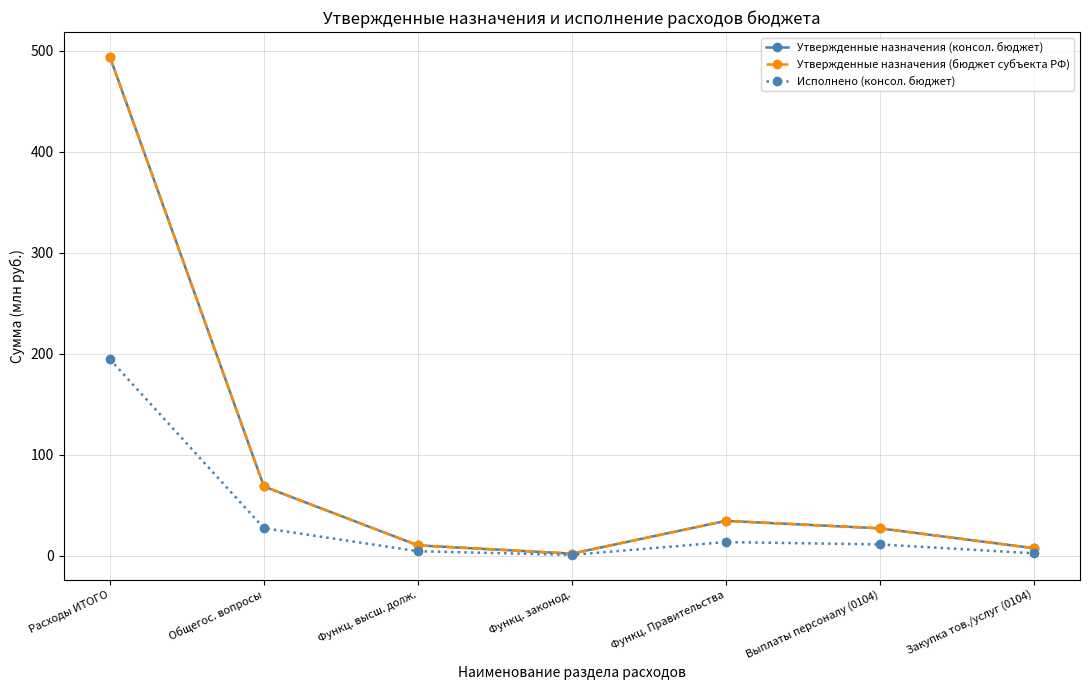

Reading left to right, extract all data points from this chart.

Утвержденные назначения (консол. бюджет): Расходы ИТОГО=493.6	Общегос. вопросы=68.4	Функц. высш. долж.=10.1	Функц. законод.=1.9	Функц. Правительства=34.3	Выплаты персоналу (0104)=27.0	Закупка тов./услуг (0104)=7.3
Утвержденные назначения (бюджет субъекта РФ): Расходы ИТОГО=493.6	Общегос. вопросы=68.4	Функц. высш. долж.=10.1	Функц. законод.=1.9	Функц. Правительства=34.3	Выплаты персоналу (0104)=27.0	Закупка тов./услуг (0104)=7.3
Исполнено (консол. бюджет): Расходы ИТОГО=194.3	Общегос. вопросы=27.1	Функц. высш. долж.=4.3	Функц. законод.=0.7	Функц. Правительства=13.3	Выплаты персоналу (0104)=11.0	Закупка тов./услуг (0104)=2.3